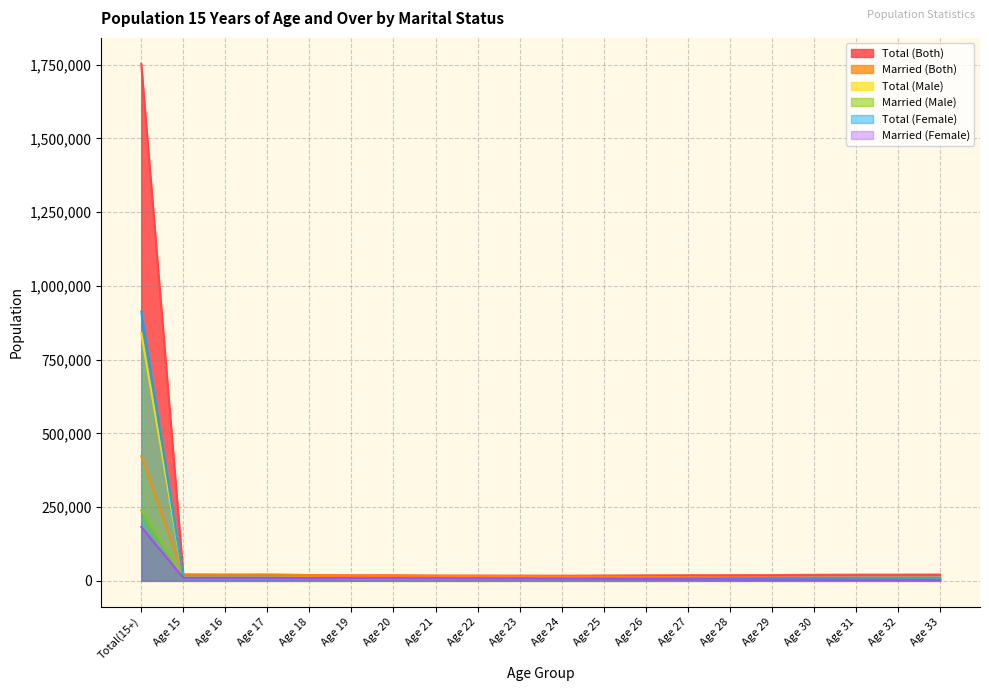

What is the value of the Married (Female) point at the 6th from the left?

9218